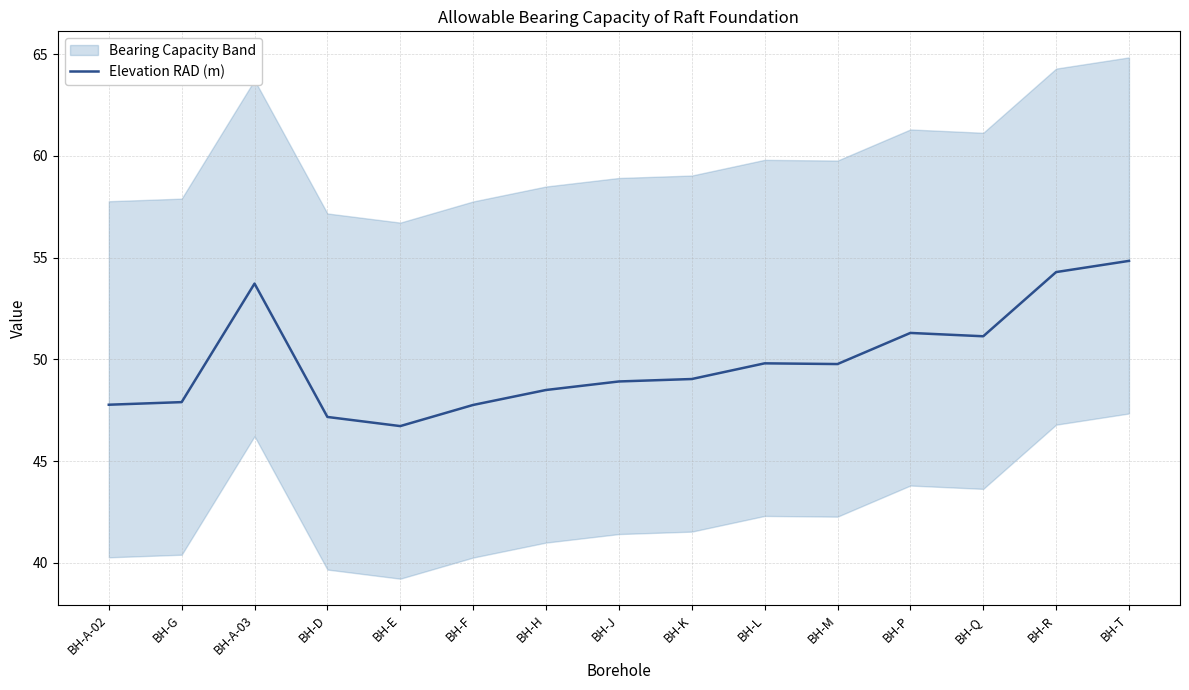

Is it true that the value at BH-T is 13.5?

False